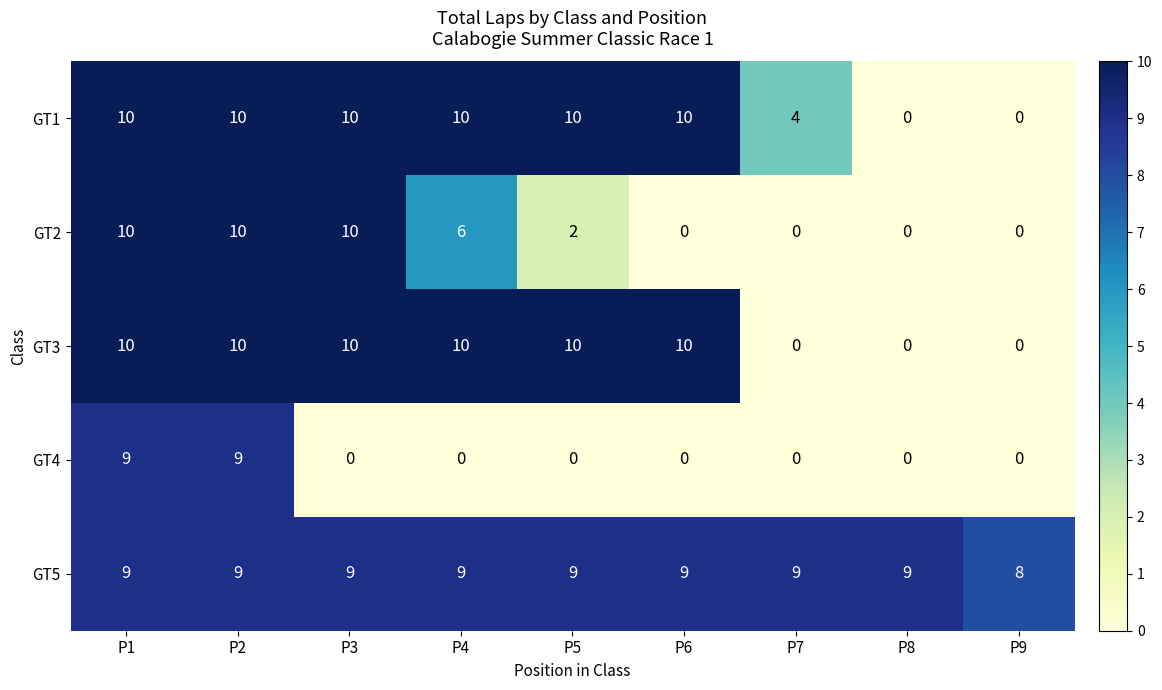

What is the sum of all GT1 values?

64